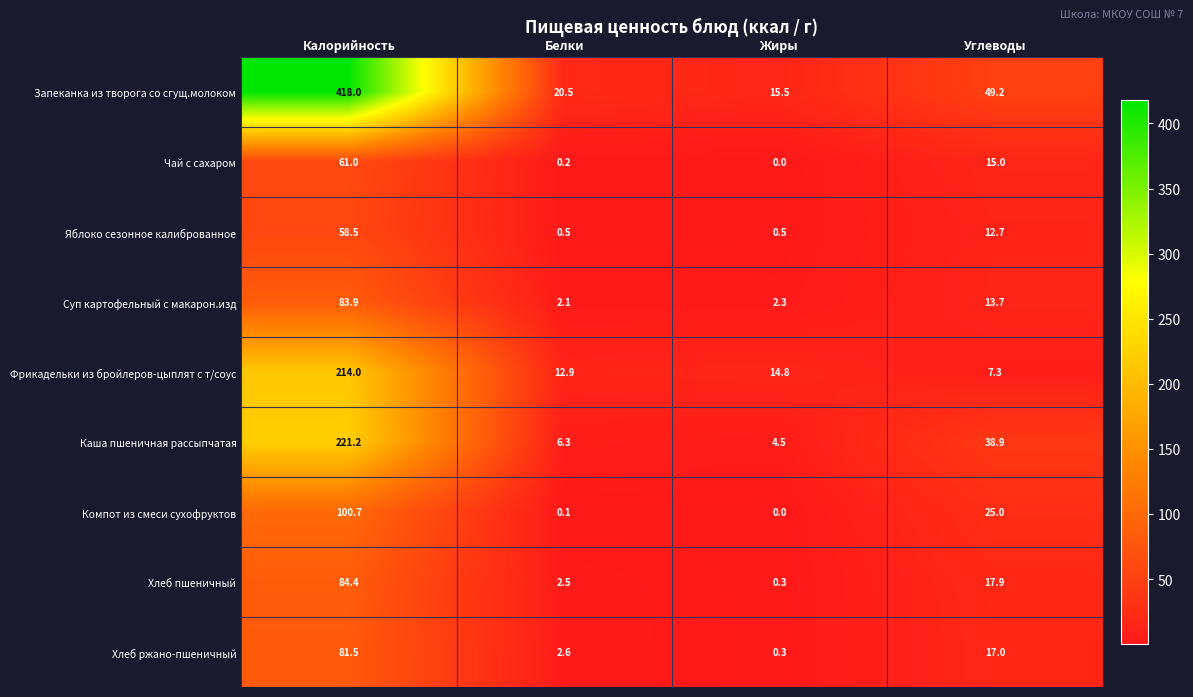

What is the total value across all series at Белки?

47.7